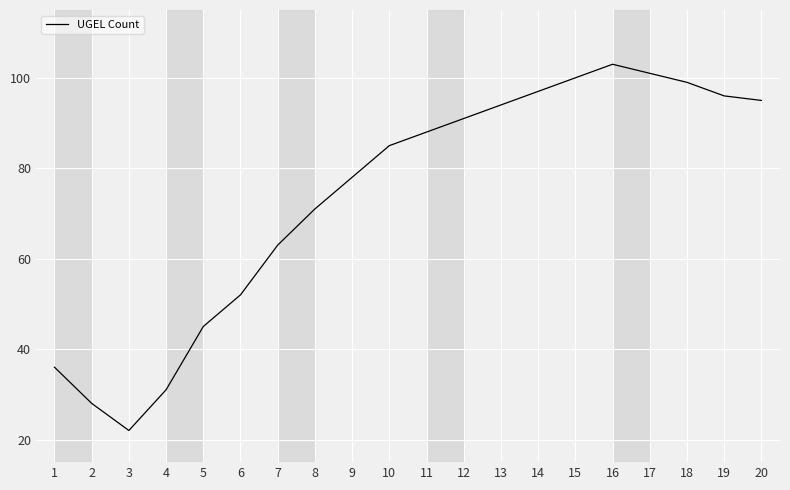

Rank the categories by value from lowest to highest.

3, 2, 4, 1, 5, 6, 7, 8, 9, 10, 11, 12, 13, 20, 19, 14, 18, 15, 17, 16